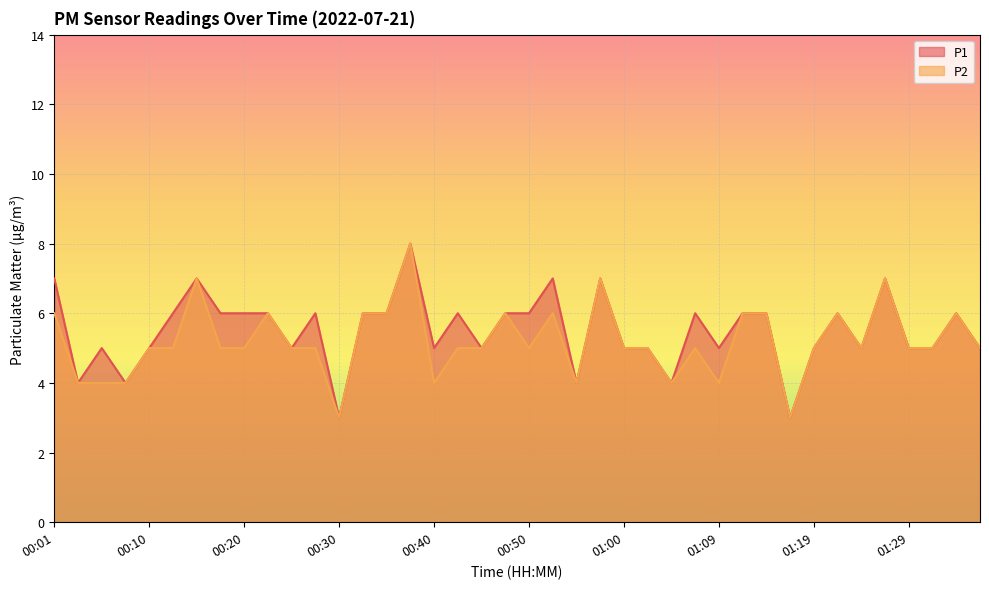

At which category does P1 reach its first local peak?

00:05